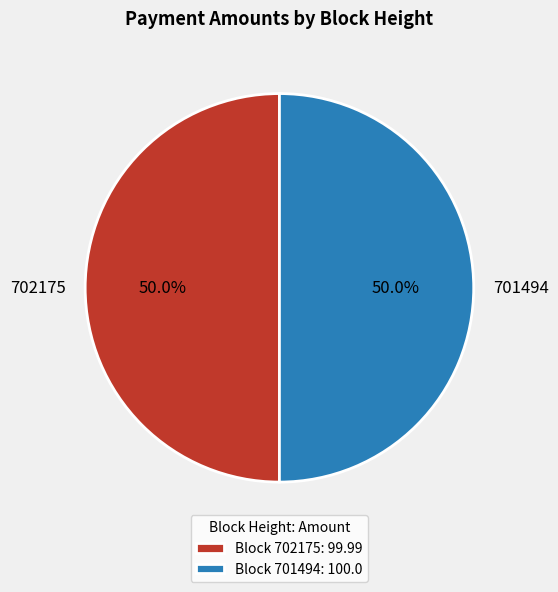

Combined, do Block 701494: 100.0 and Block 702175: 99.99 account for over 50%?

Yes